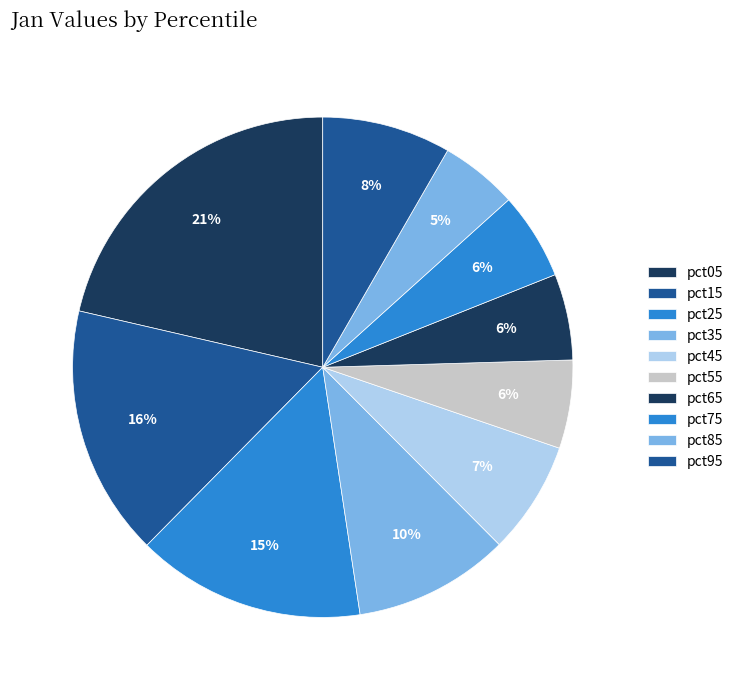

To the nearest percent, what is the combined percentage of pct05 and pct45?

29%